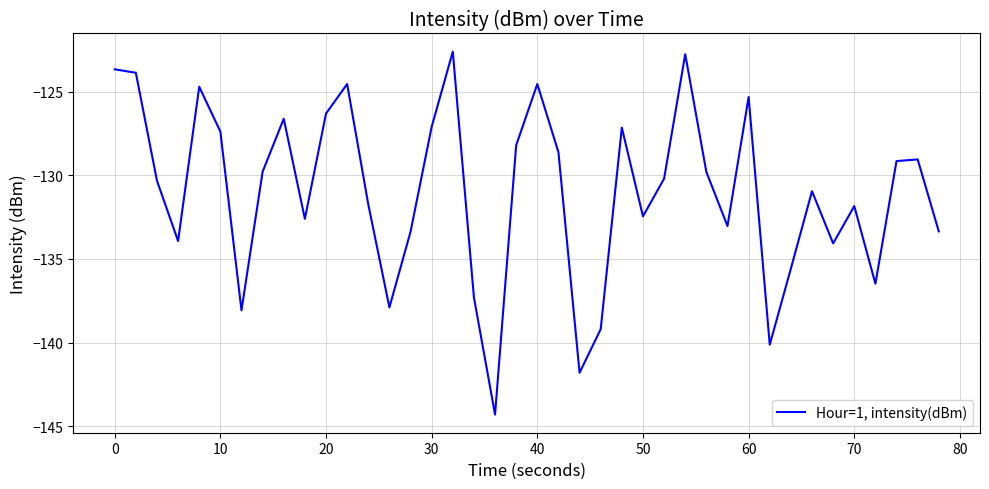

What is the maximum value shown in the chart?

-122.6